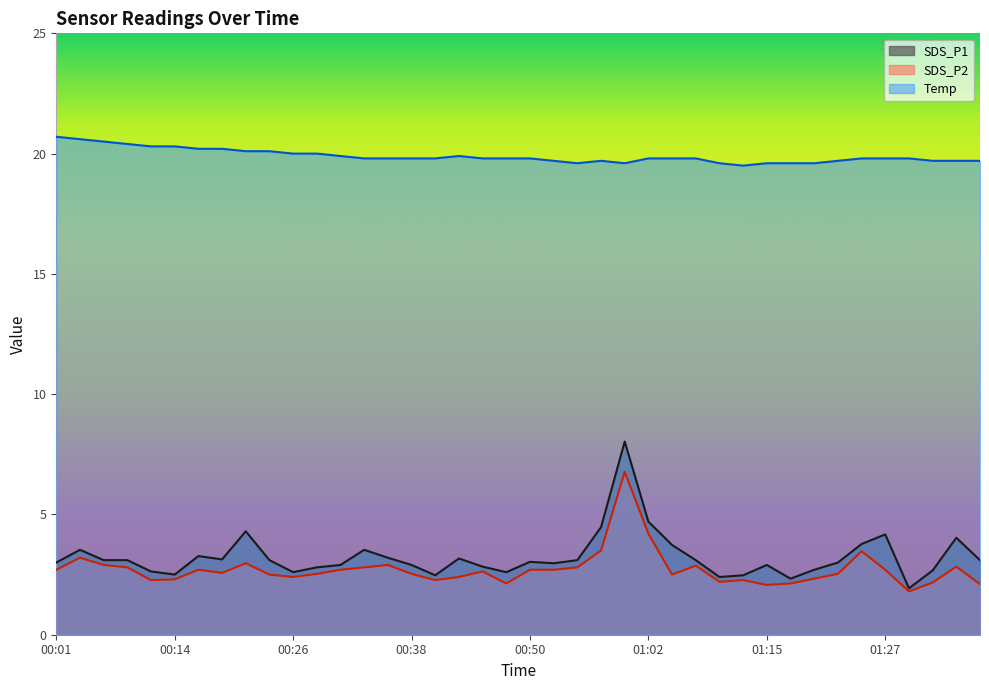

What is the smallest value displayed?

1.8